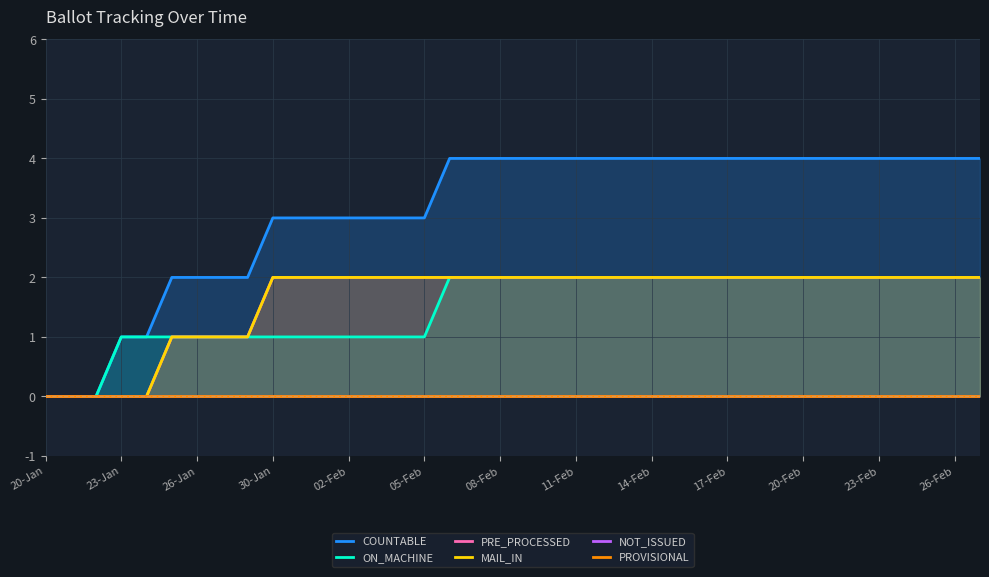

Read the ON_MACHINE value at 19.

2